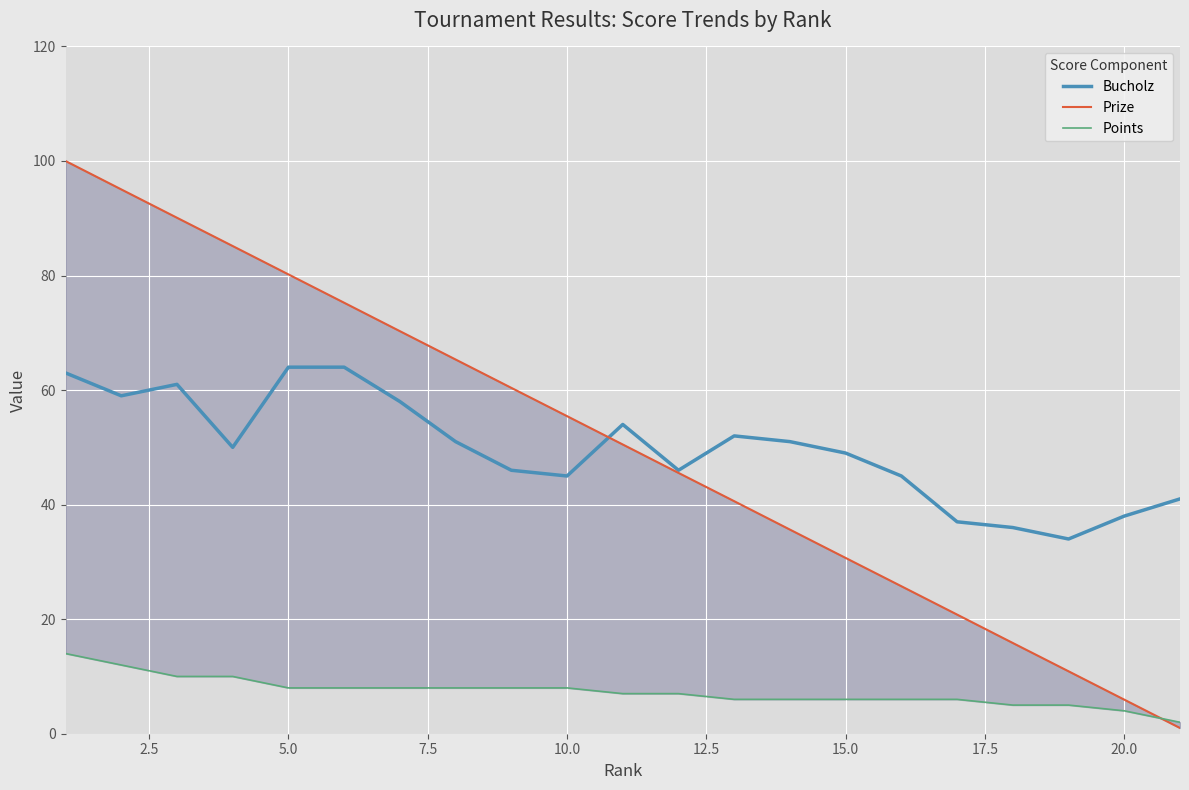

What are all the series names shown in the legend?

Bucholz, Prize, Points